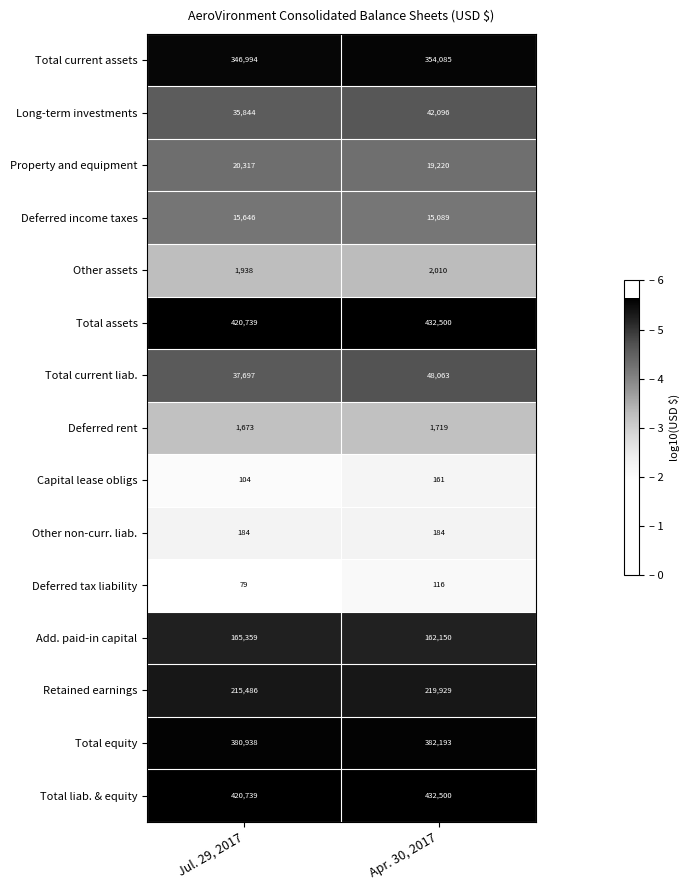

Which category has the lowest value across all series?

Jul. 29, 2017